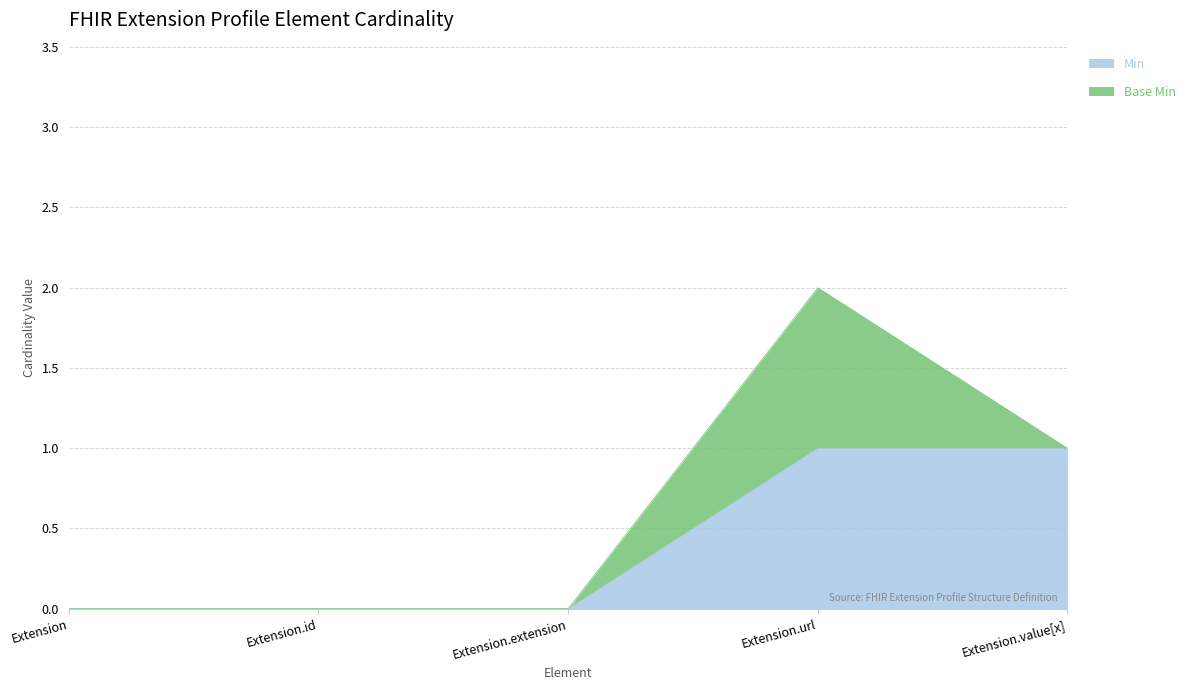

How many values are above zero?

2